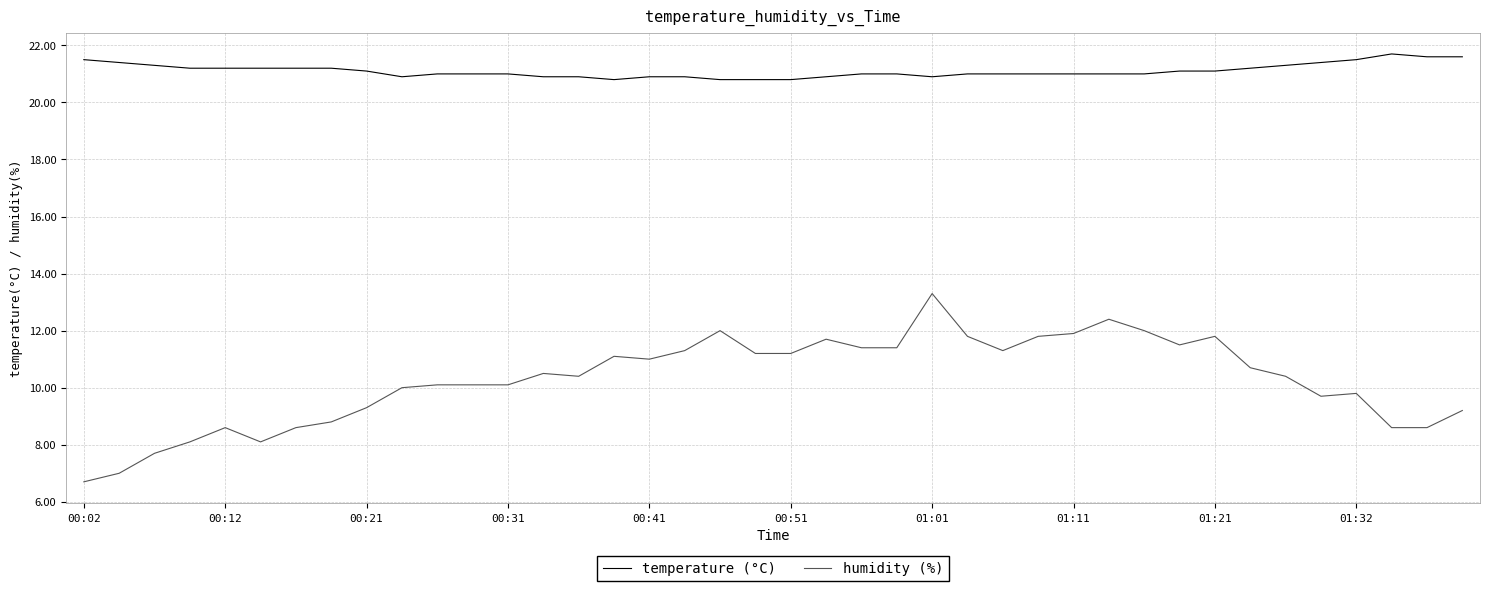

What is the minimum value for temperature (°C)?

20.8